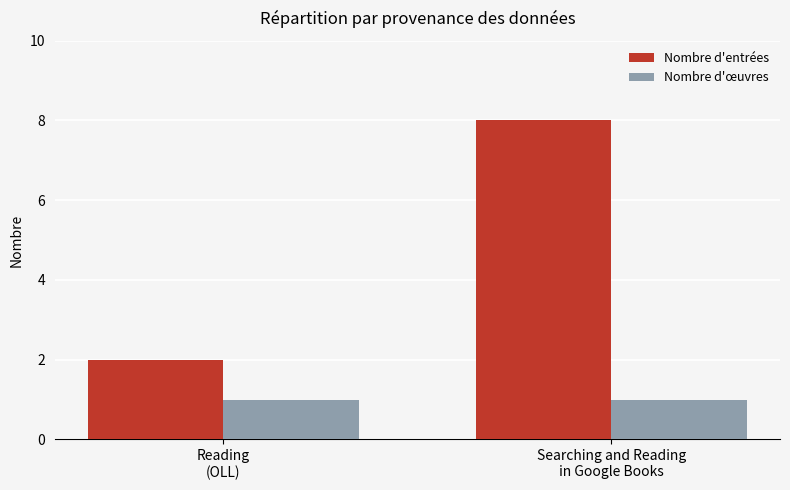

What is the label of the 1st bar from the right?

Searching and Reading
in Google Books